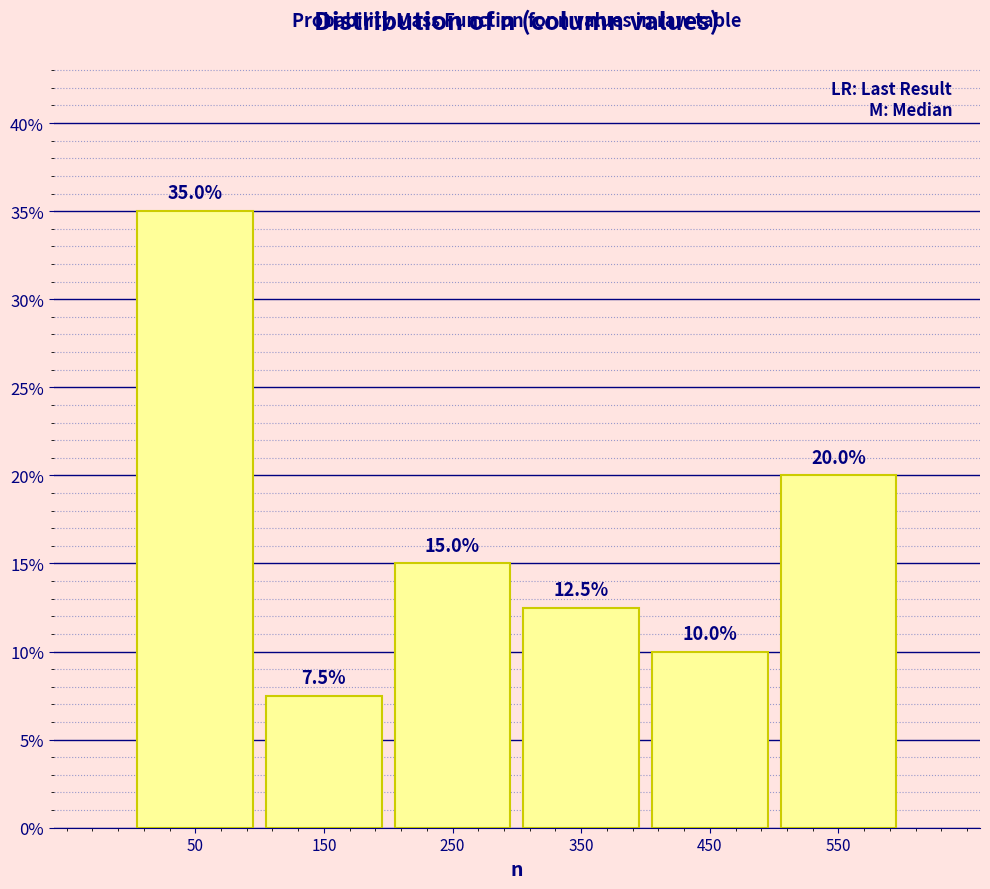

Reading left to right, transcribe this chart: for each bar, give the range it covers on the x-axis and its height.

0 to 100: 35.0
100 to 200: 7.5
200 to 300: 15.0
300 to 400: 12.5
400 to 500: 10.0
500 to 600: 20.0